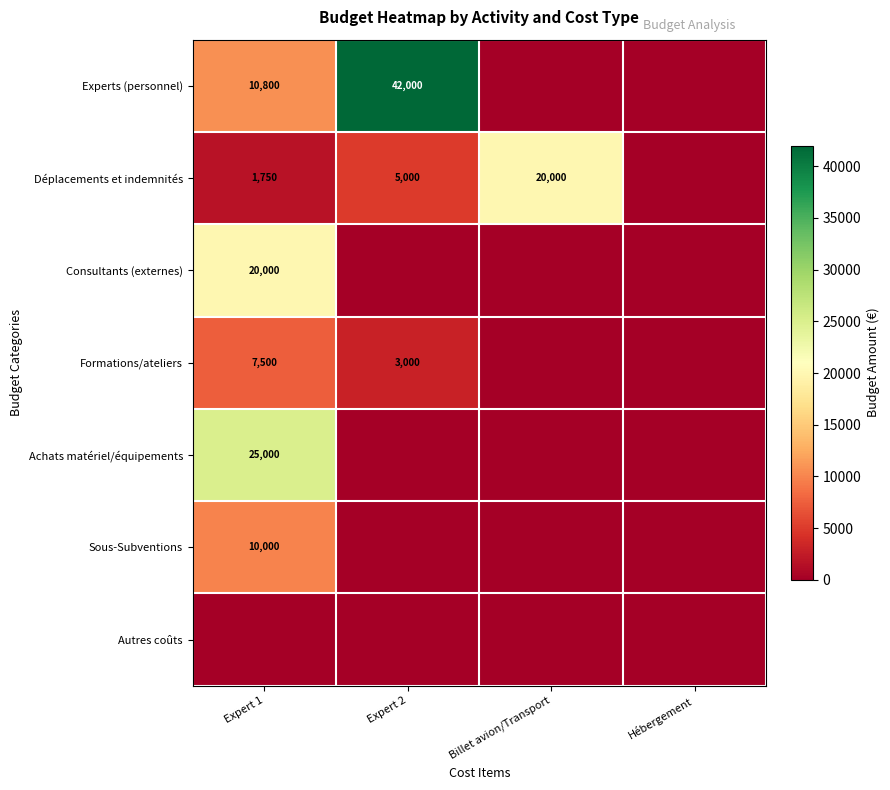

What is the difference between the Déplacements et indemnités values at Billet avion/Transport and Expert 1?

18250